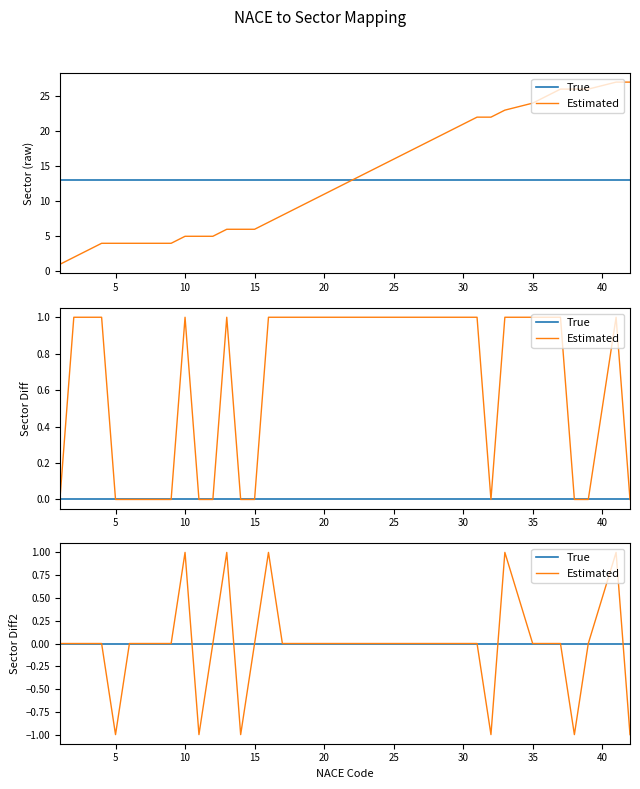

What is the difference between the second highest and minimum values in the Estimated series?

2